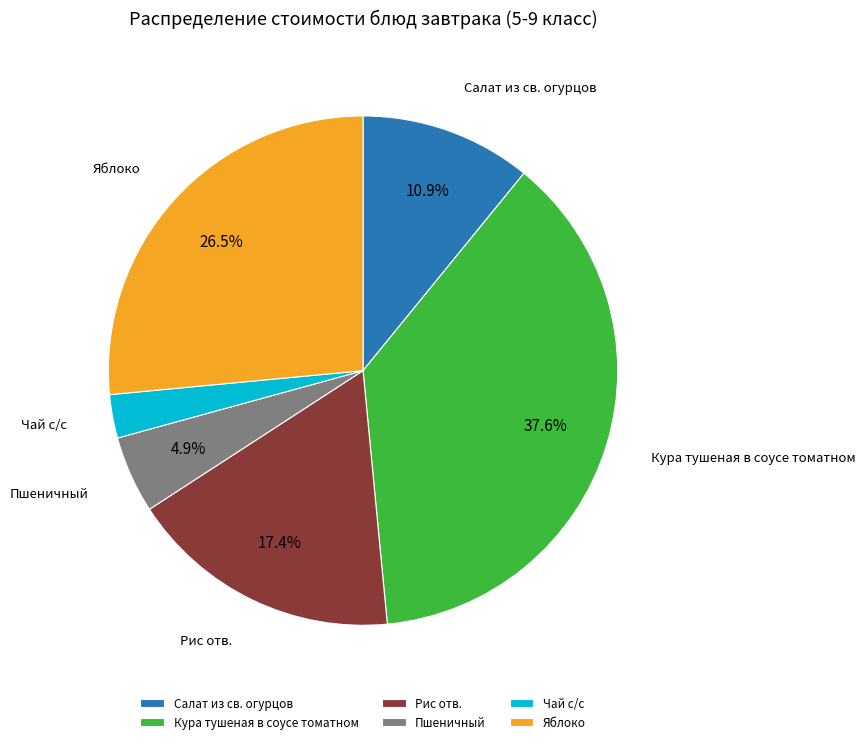

How many segments does this pie chart have?

6